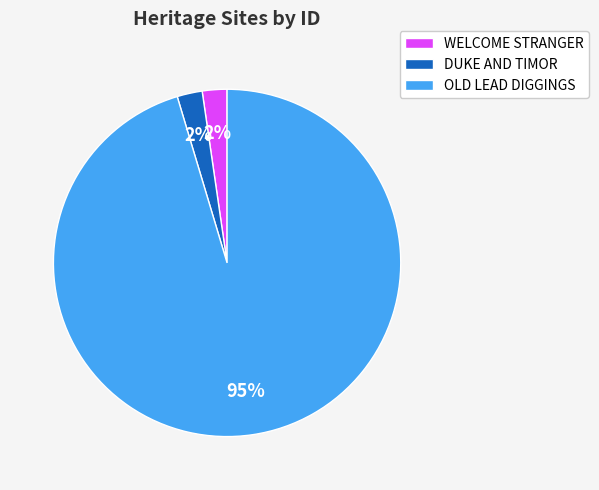

How many segments does this pie chart have?

3